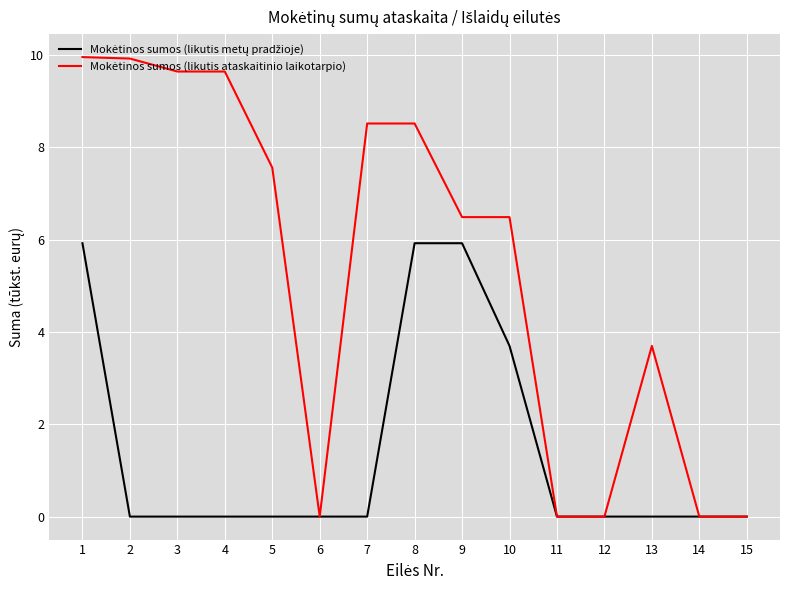

Is this an area chart (filled region under the line)?

No